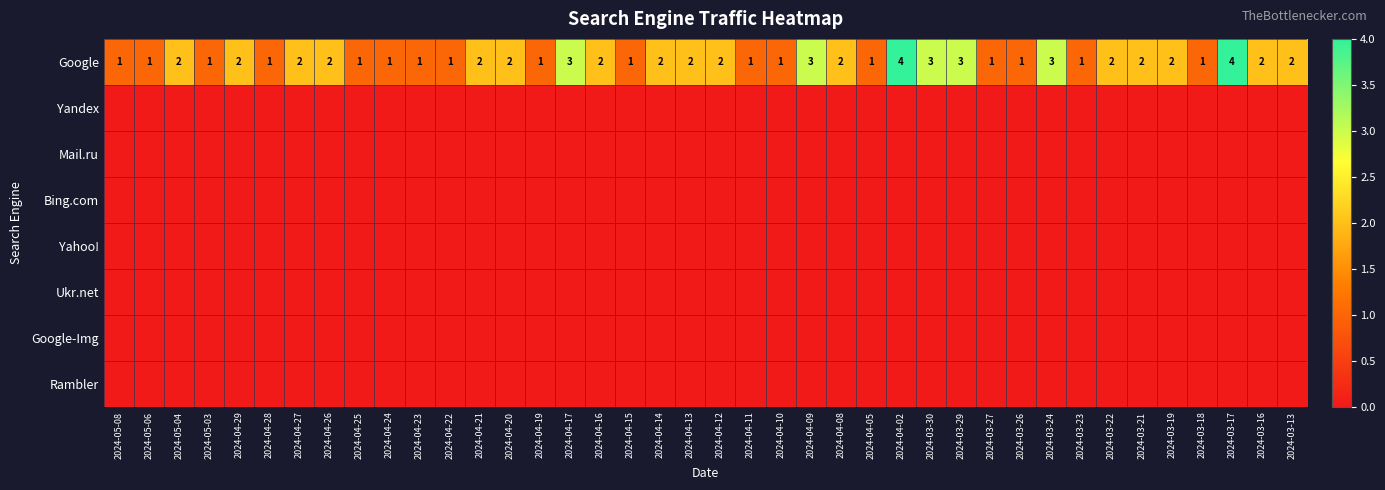

Is it true that Google equals 4 at 2024-04-26?

False